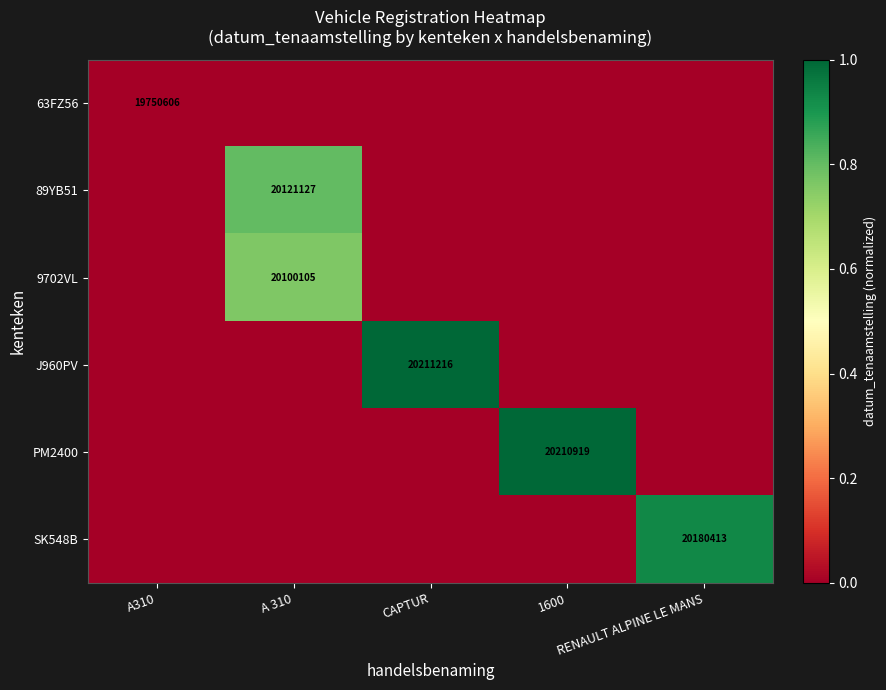

What is the difference between the SK548B values at A 310 and RENAULT ALPINE LE MANS?

0.9